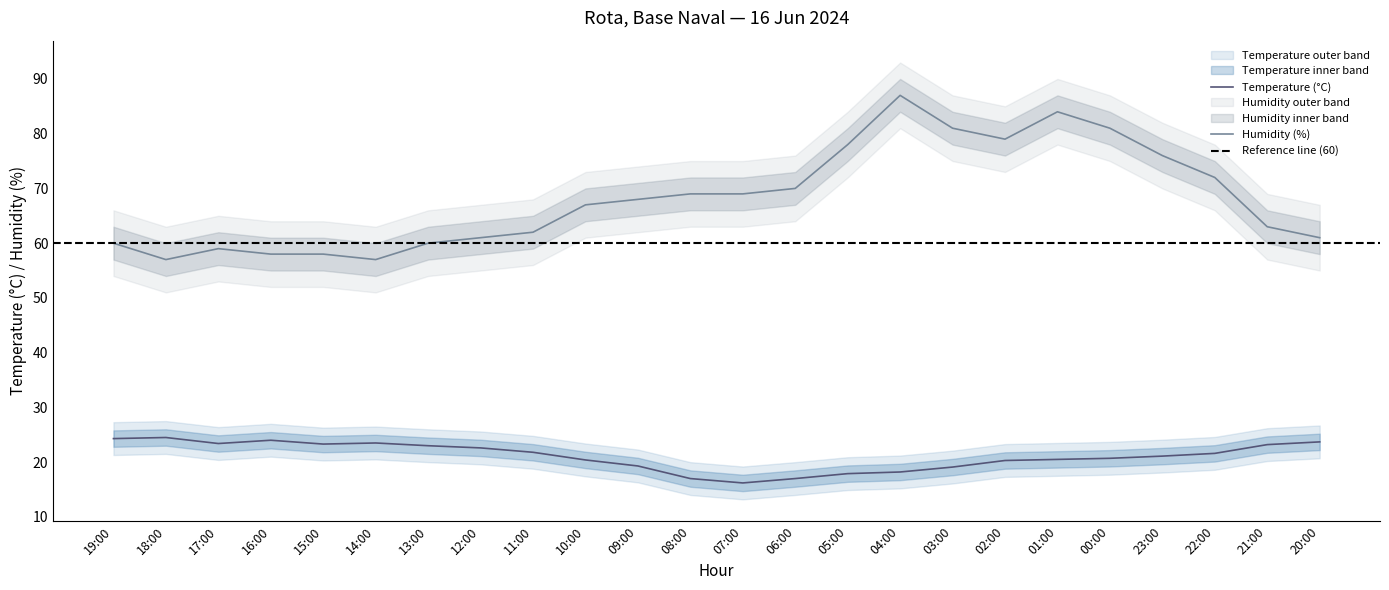

What is the average value of the Humidity (%) series?

68.2